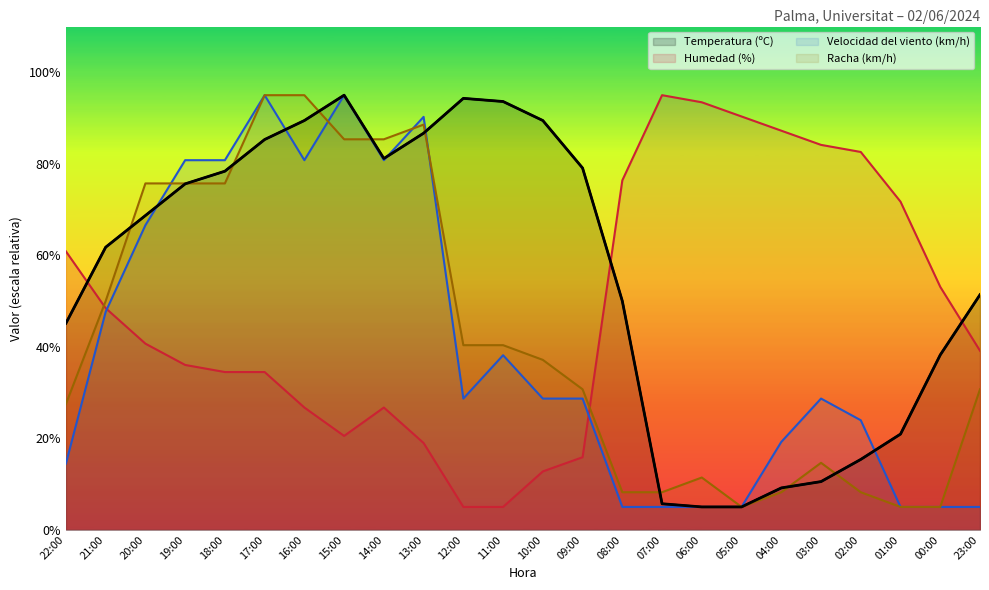

What are all the series names shown in the legend?

Temperatura (ºC), Humedad (%), Velocidad del viento (km/h), Racha (km/h)